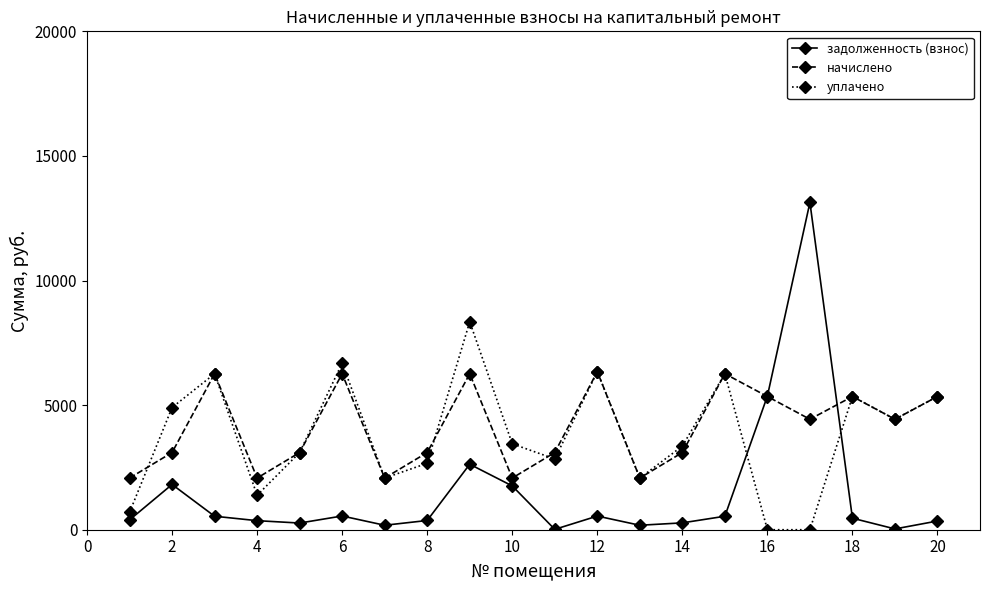

List the series in order of their peak value, lowest first.

начислено, уплачено, задолженность (взнос)